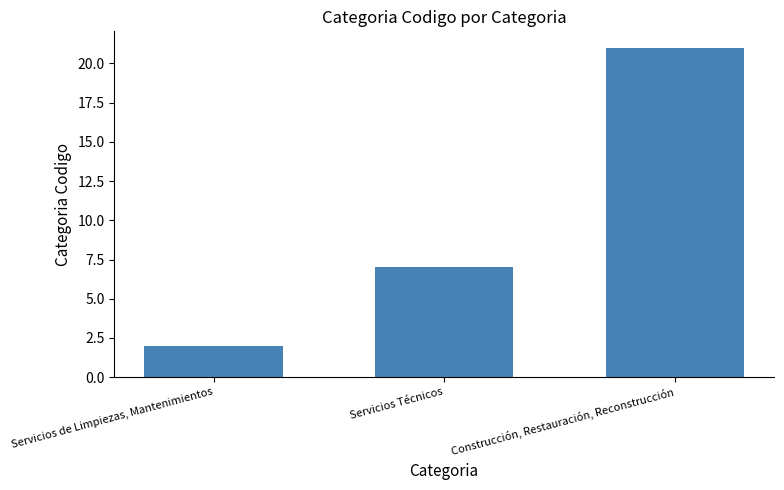

The chart shows a value of 5 at Servicios Técnicos. True or false?

False